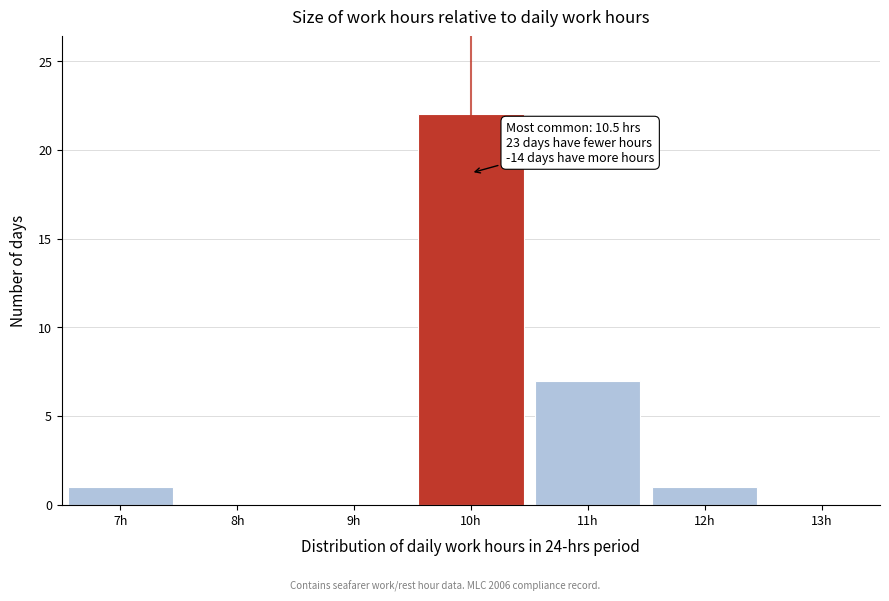

Reading right to left, transcribe all the data shown in this chart.

13h=0	12h=1	11h=7	10h=22	9h=0	8h=0	7h=1